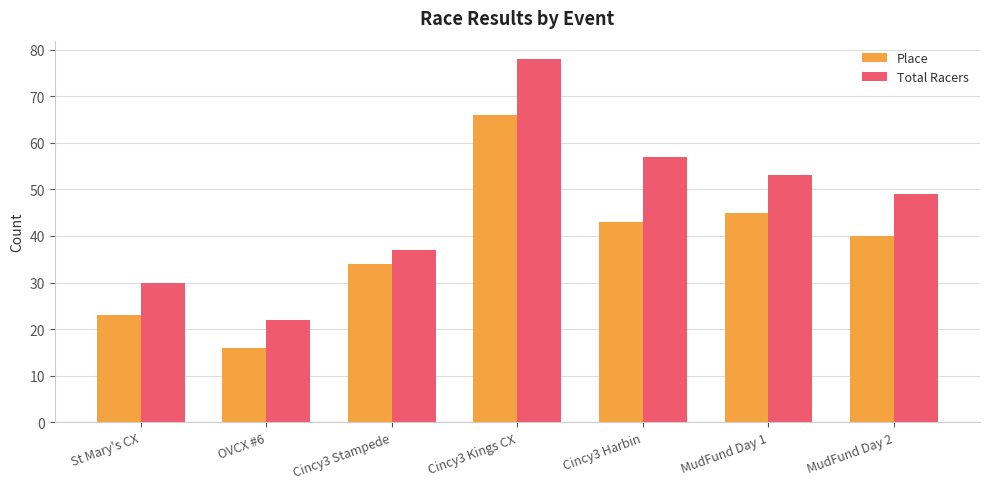

What is the average value of the Total Racers series?

47